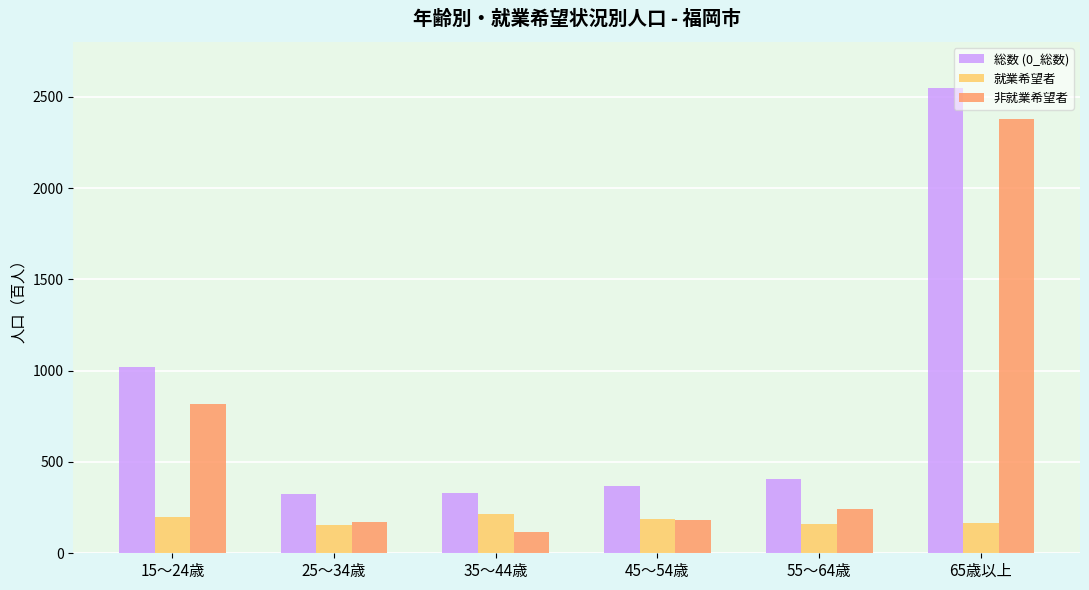

At which label is 非就業希望者 closest to 1246?

15～24歳